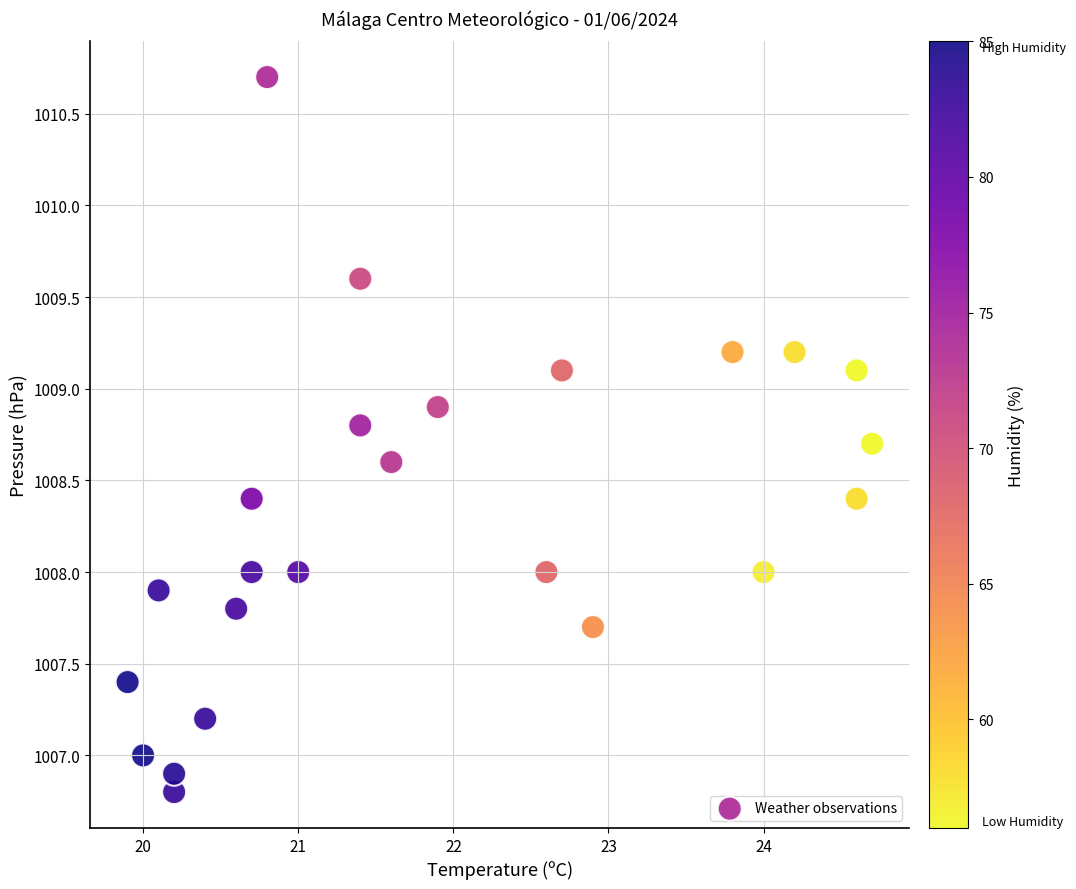

What is the range of X values (max minus min)?

4.8